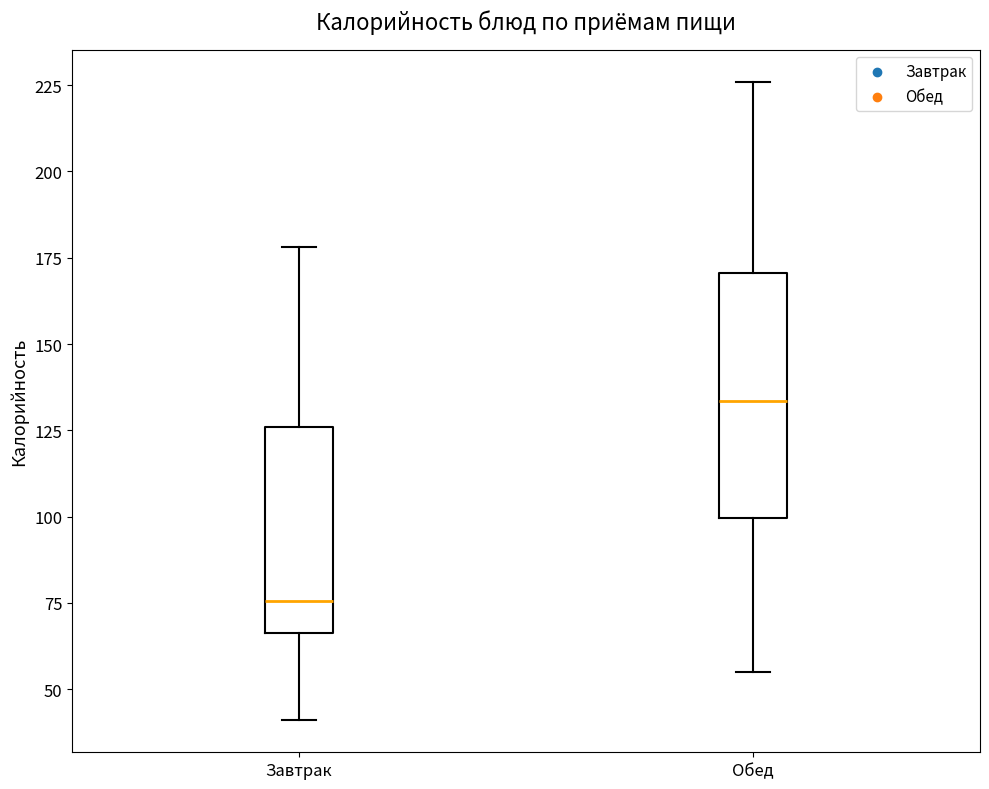

Reading left to right, read every box against the y-axis: the position of its median line, the range the box covers, and the ends of its whiskers. The values are not printed on the chart, so give them approximately, as read against the axis.

Завтрак: median 75, box 65 to 125, whiskers 40 to 180
Обед: median 135, box 100 to 170, whiskers 55 to 225